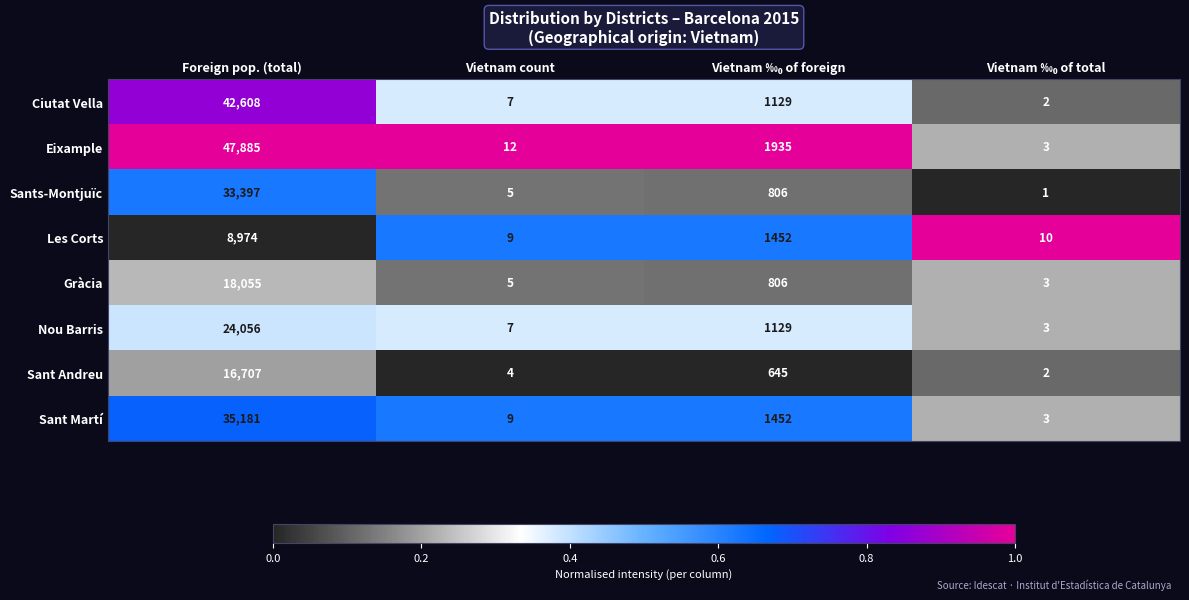

Where does the Gràcia series first go above 806?

Foreign pop. (total)